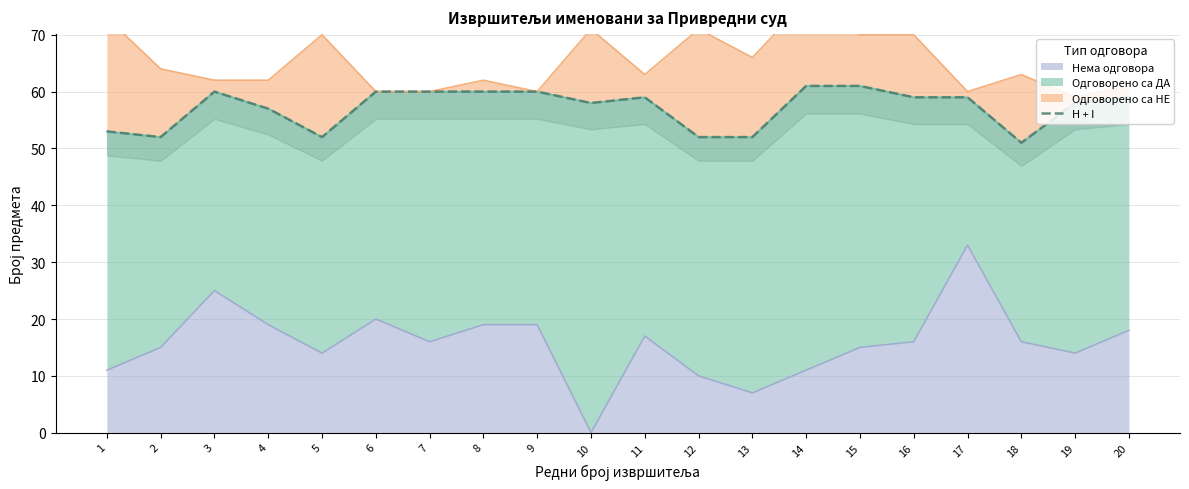

What is the change in value from 8 to 15?

+1